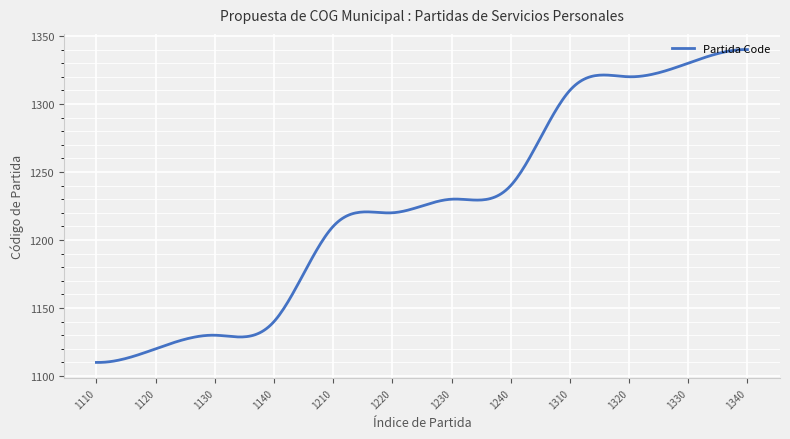

What is the greatest value displayed?

1340.0